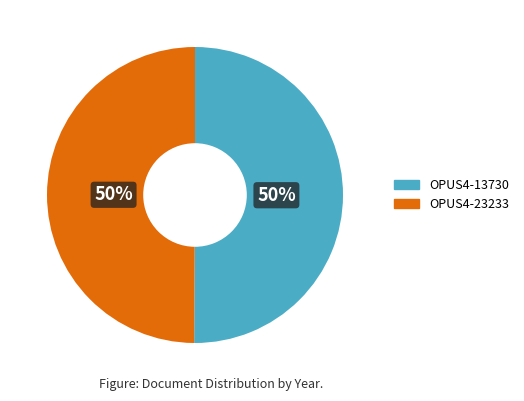

How many segments does this pie chart have?

2